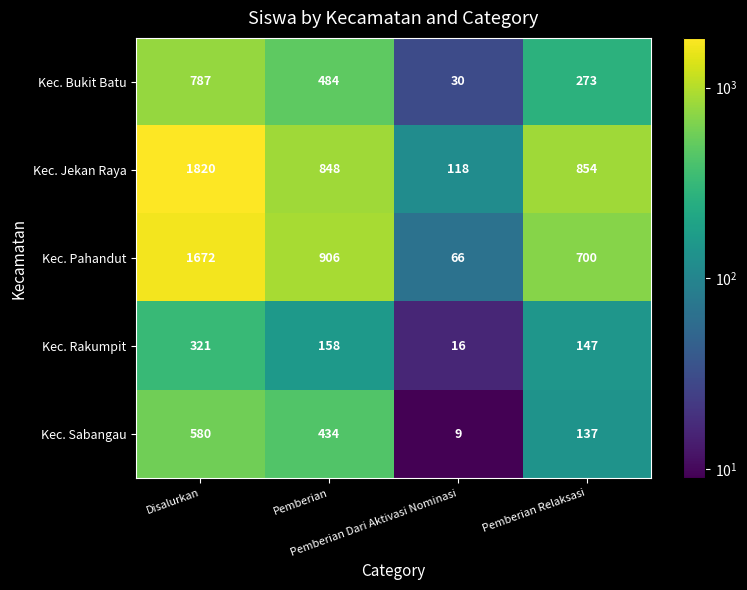

How many distinct data groups are displayed?

5